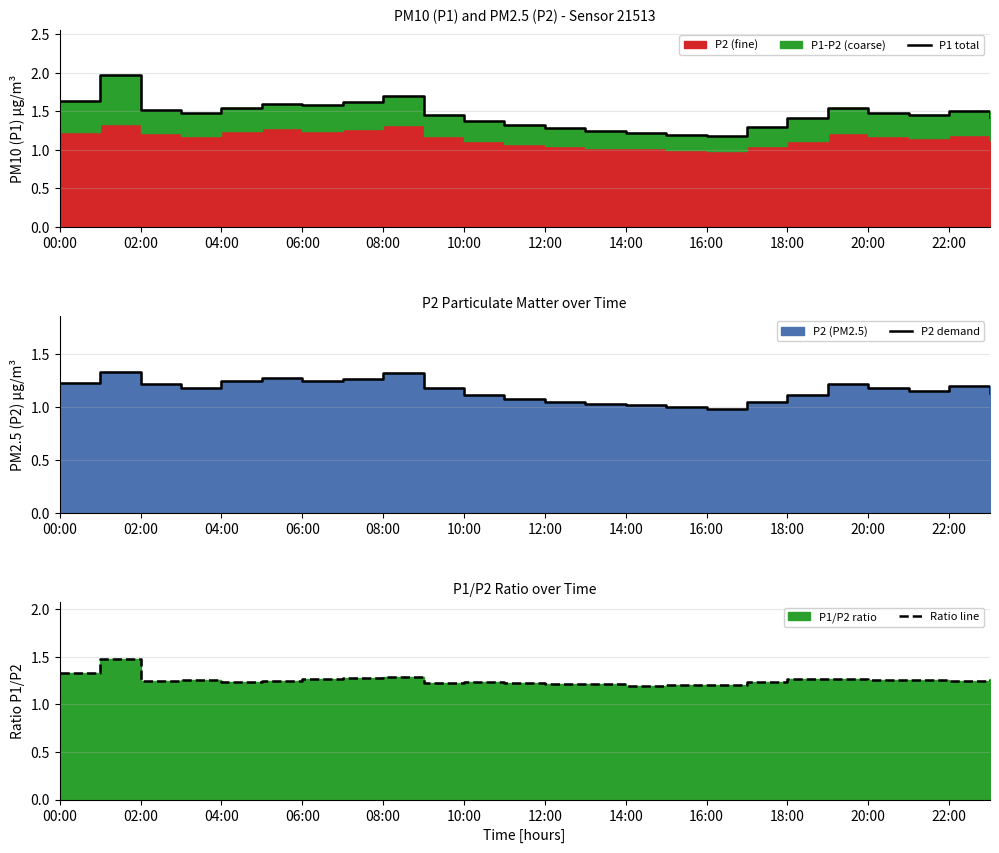

Where is the first local minimum for Ratio line?

02:00